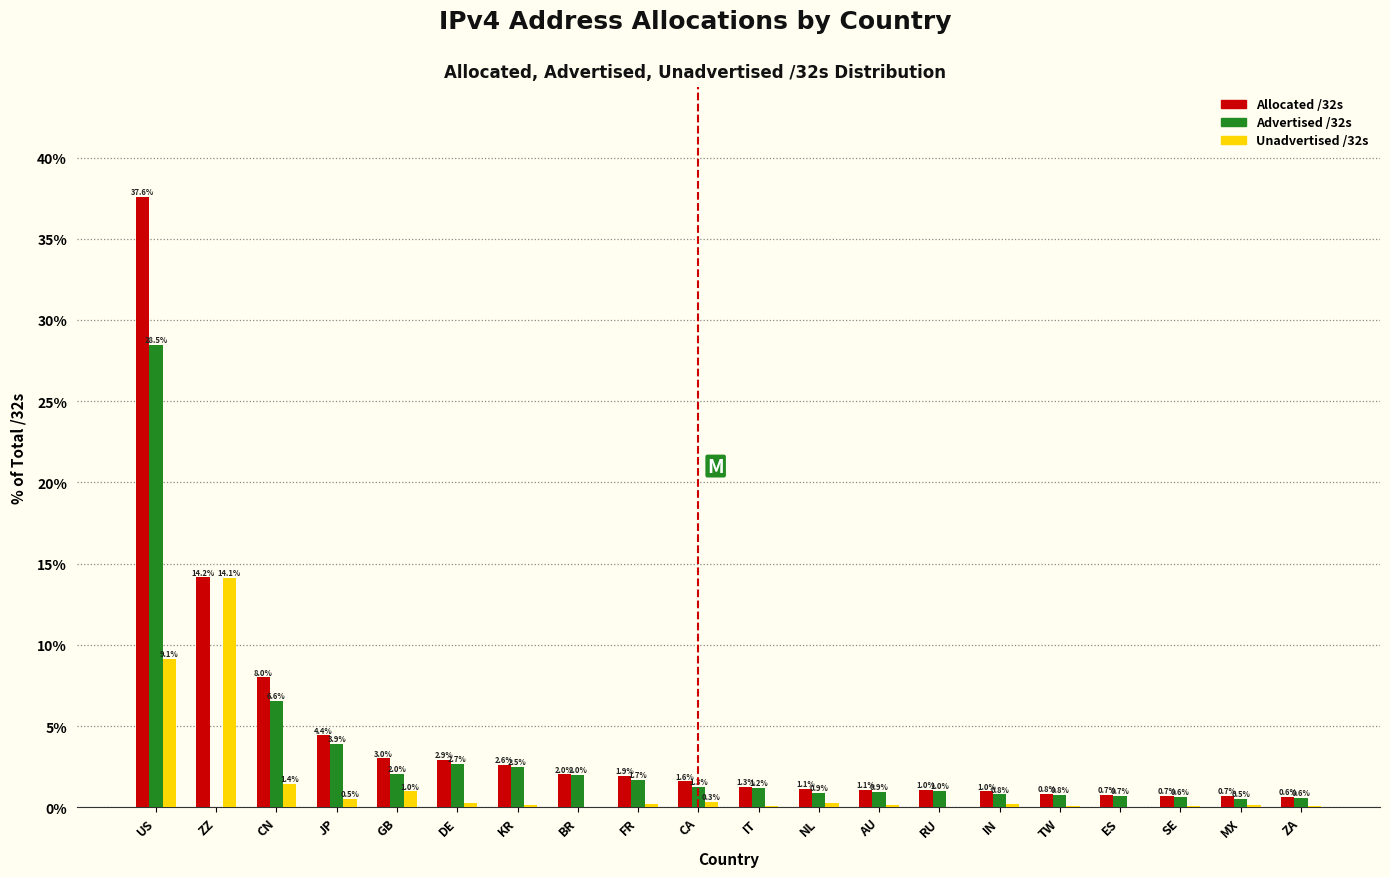

Is it true that Allocated /32s equals 37.6 at US?

True